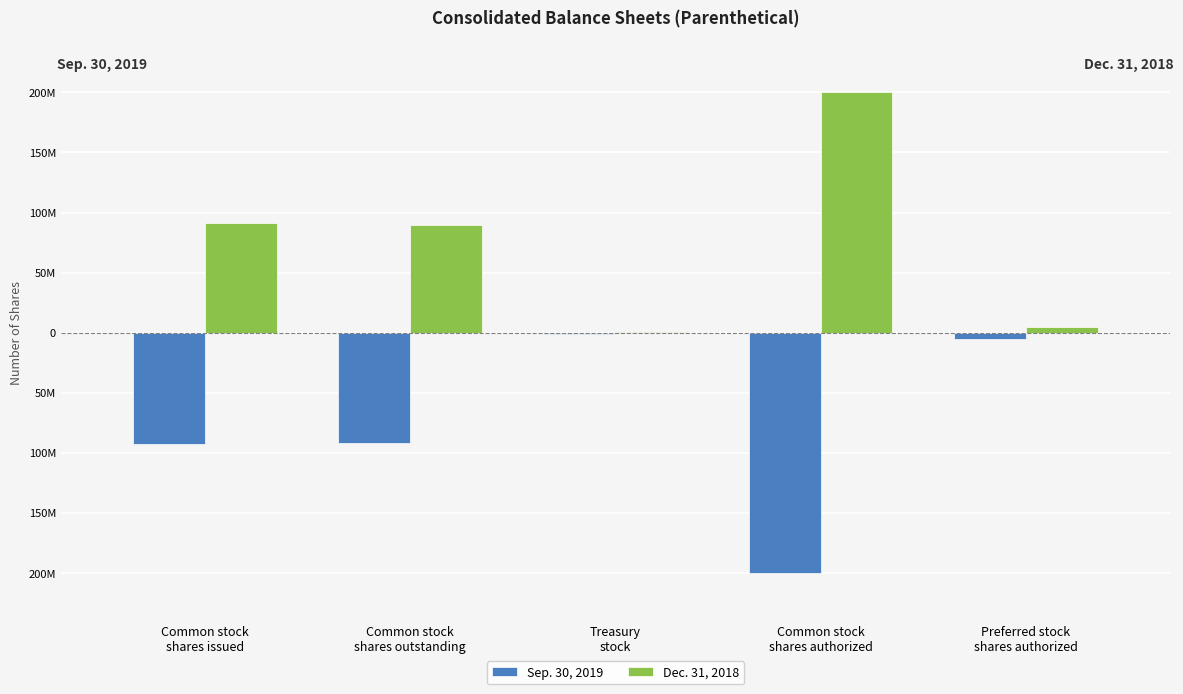

List the series in order of their overall mean, lowest first.

Sep. 30, 2019, Dec. 31, 2018